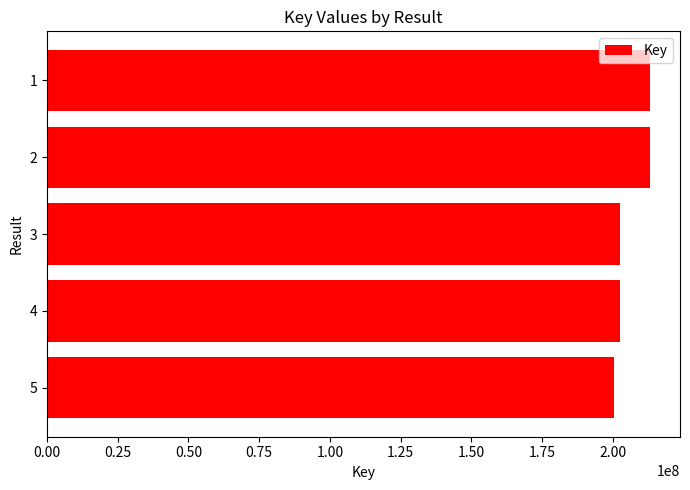

What is the change in value from 2 to 4?

-10446743